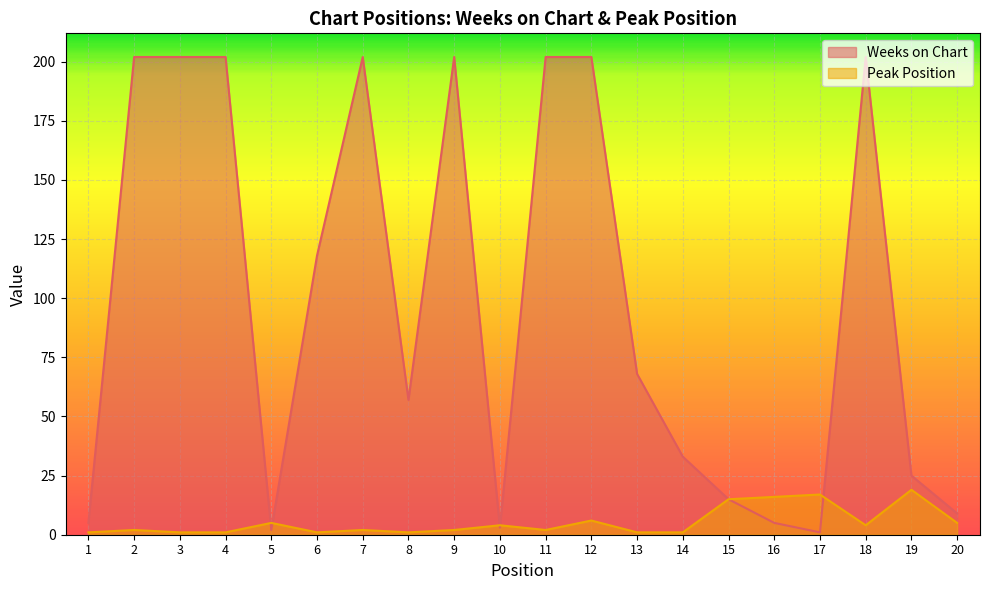

After their last crossing, which series has the higher values: Peak Position or Weeks on Chart?

Weeks on Chart